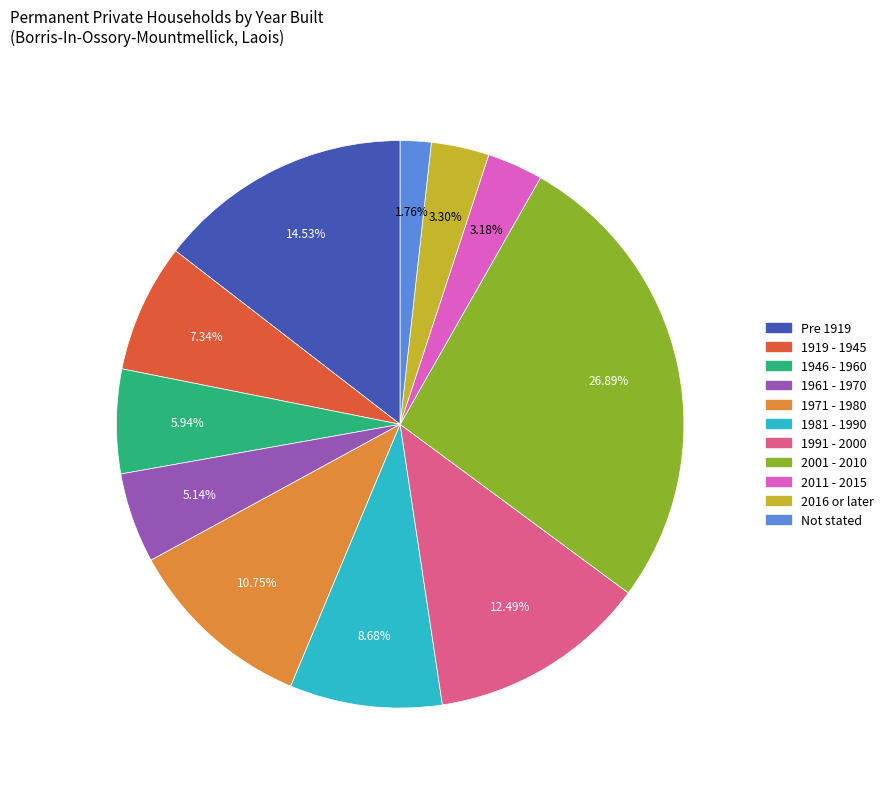

To the nearest percent, what is the combined percentage of 2016 or later and Pre 1919?

18%